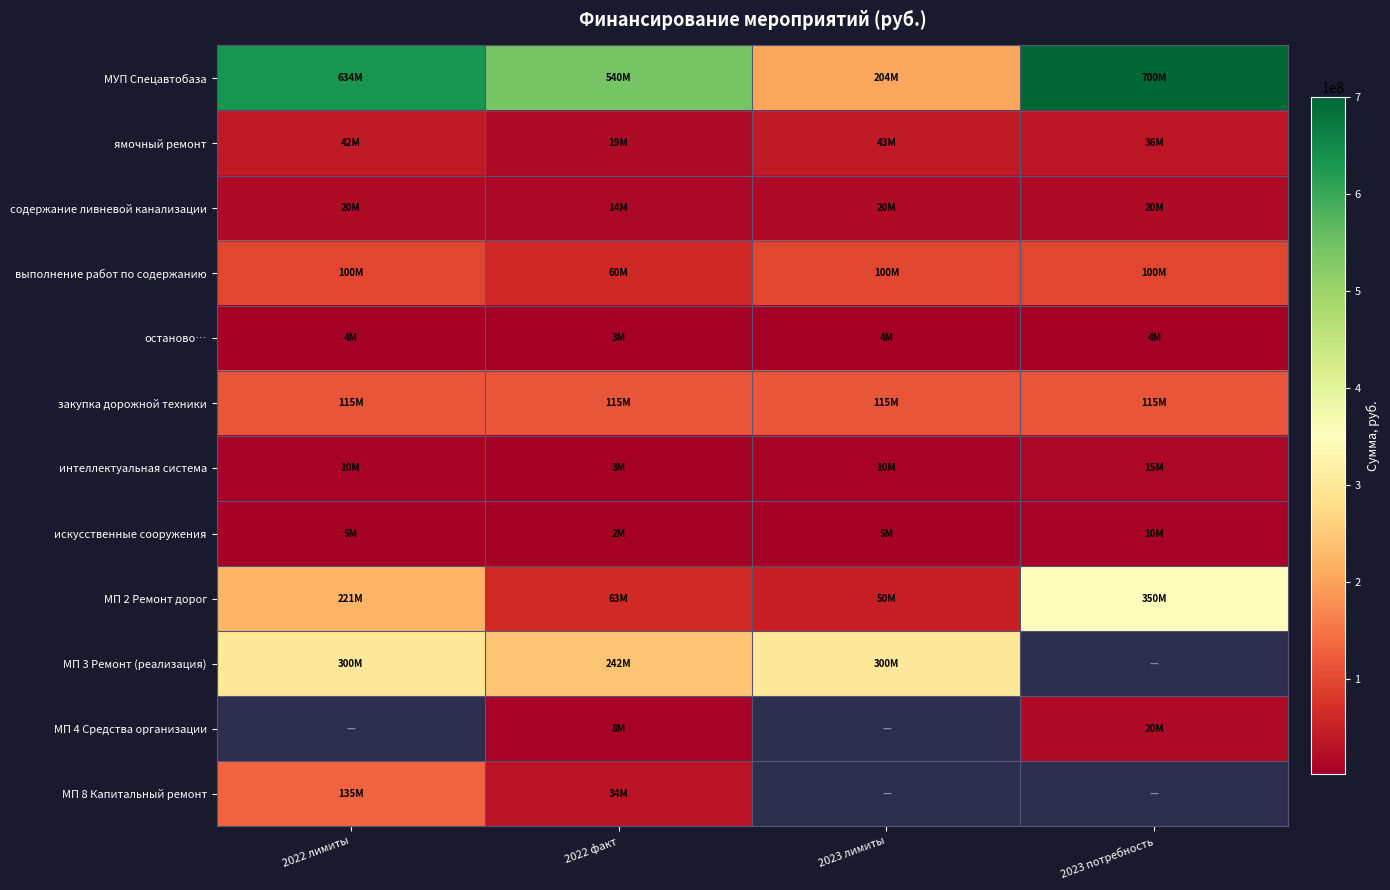

Which series has the widest spread of values?

МУП Спецавтобаза